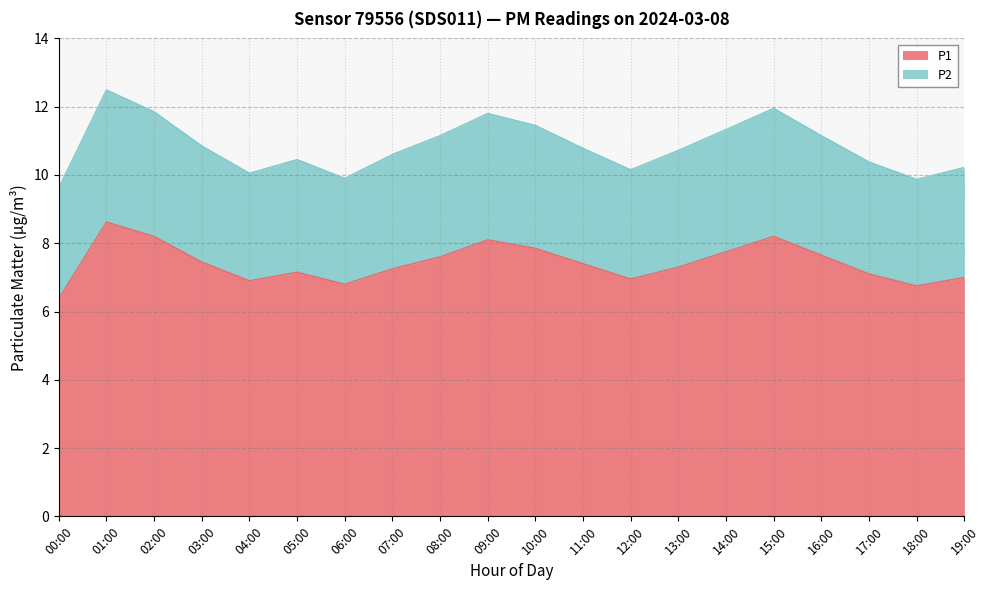

How many lines are shown in the chart?

2